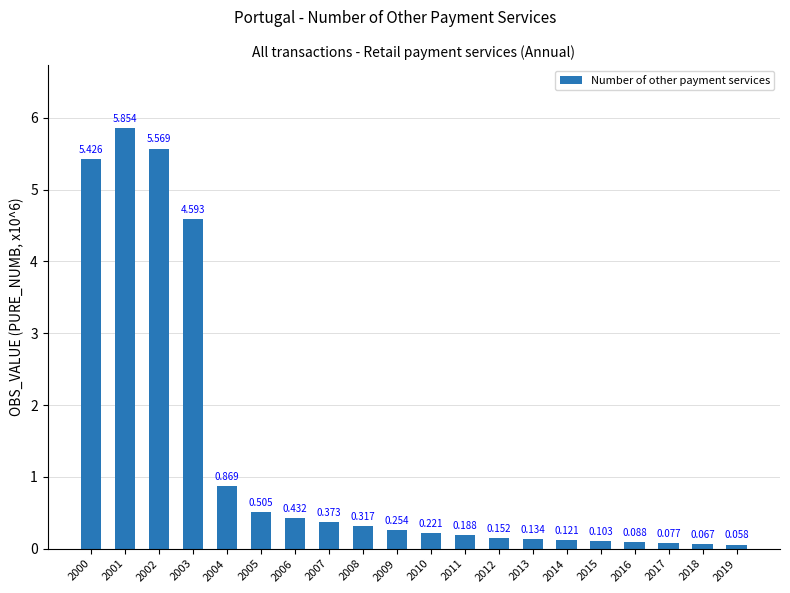

Count the number of categories in the chart.

20